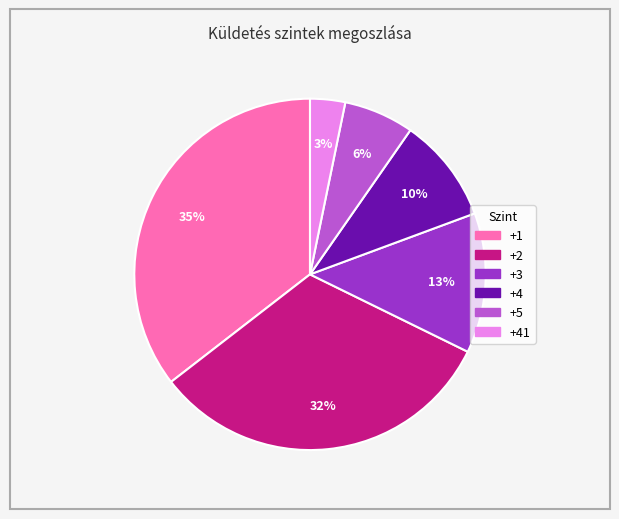

How many segments does this pie chart have?

6